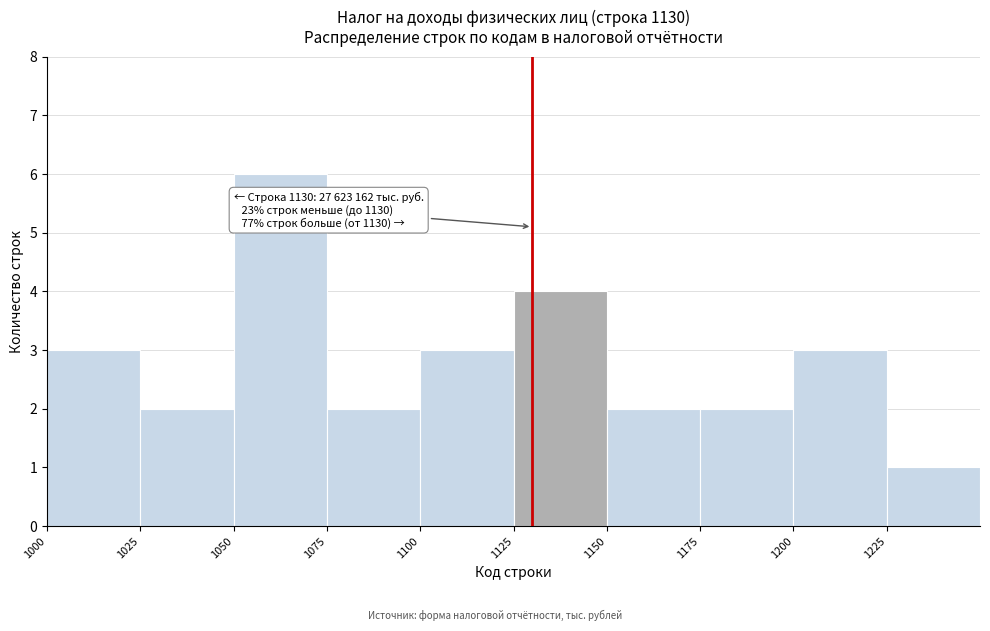

Which range on the x-axis has the tallest bar?

1050 to 1075